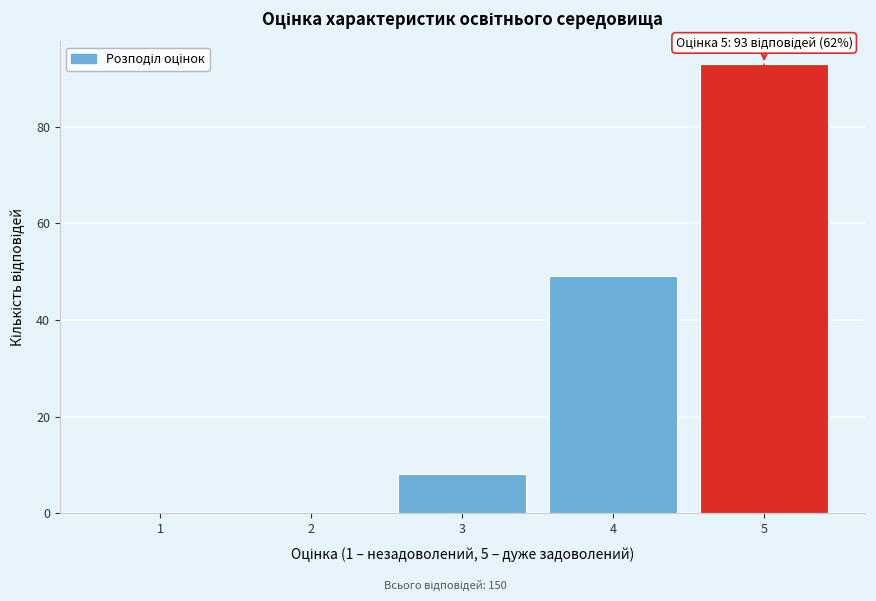

Reading left to right, transcribe all the data shown in this chart.

1=0	2=0	3=8	4=49	5=93